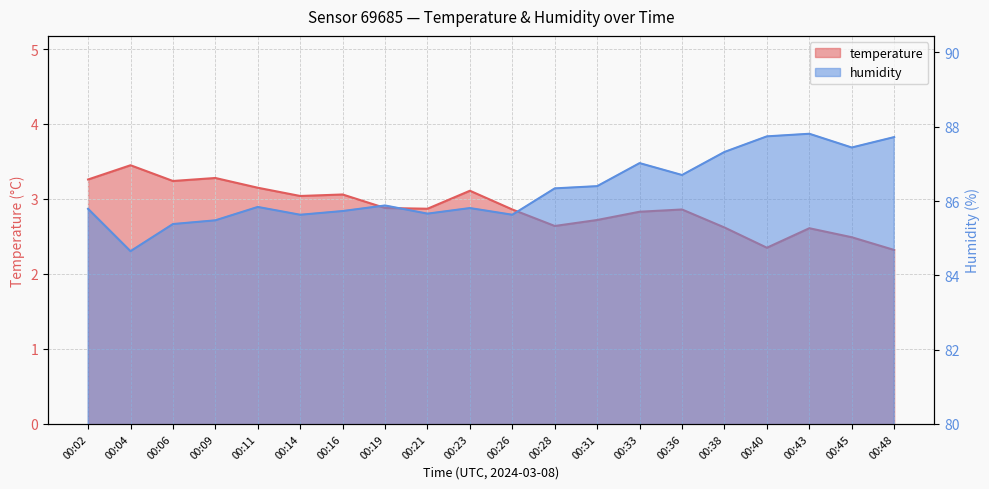

Reading left to right, transcribe all the data shown in this chart.

temperature: 00:02=3.3	00:04=3.5	00:06=3.2	00:09=3.3	00:11=3.1	00:14=3.0	00:16=3.1	00:19=2.9	00:21=2.9	00:23=3.1	00:26=2.9	00:28=2.6	00:31=2.7	00:33=2.8	00:36=2.9	00:38=2.6	00:40=2.4	00:43=2.6	00:45=2.5	00:48=2.3
humidity: 00:02=85.8	00:04=84.7	00:06=85.4	00:09=85.5	00:11=85.8	00:14=85.6	00:16=85.7	00:19=85.9	00:21=85.7	00:23=85.8	00:26=85.6	00:28=86.3	00:31=86.4	00:33=87.0	00:36=86.7	00:38=87.3	00:40=87.7	00:43=87.8	00:45=87.4	00:48=87.7